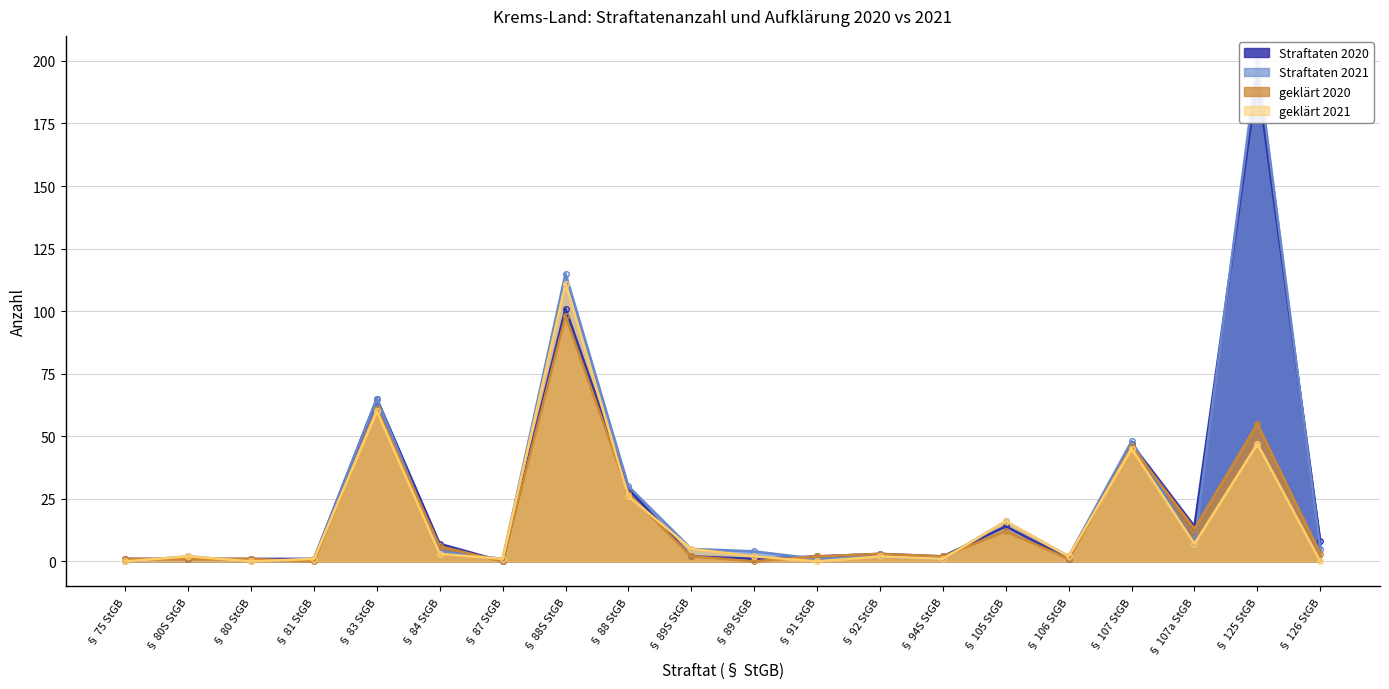

How many data points in geklärt 2020 are less than 3?

10